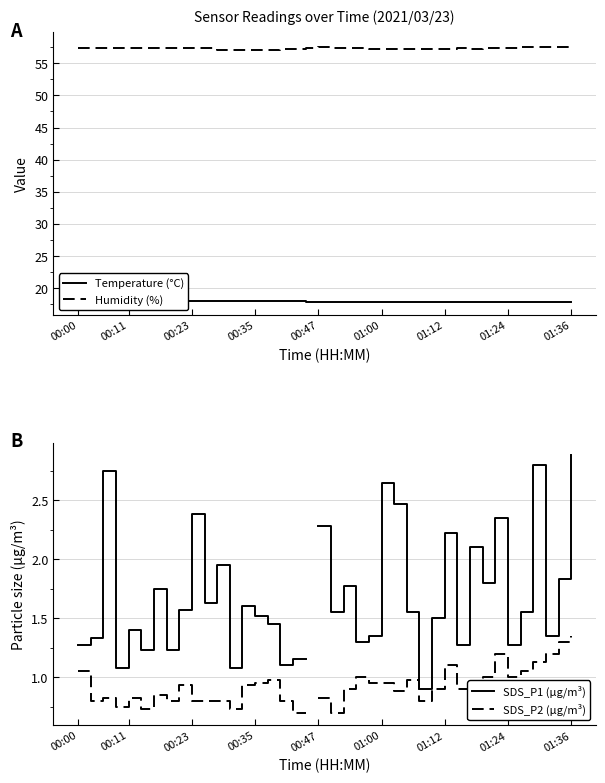

Between 23 and 26, which series saw the biggest shift?

SDS_P1 (µg/m³)